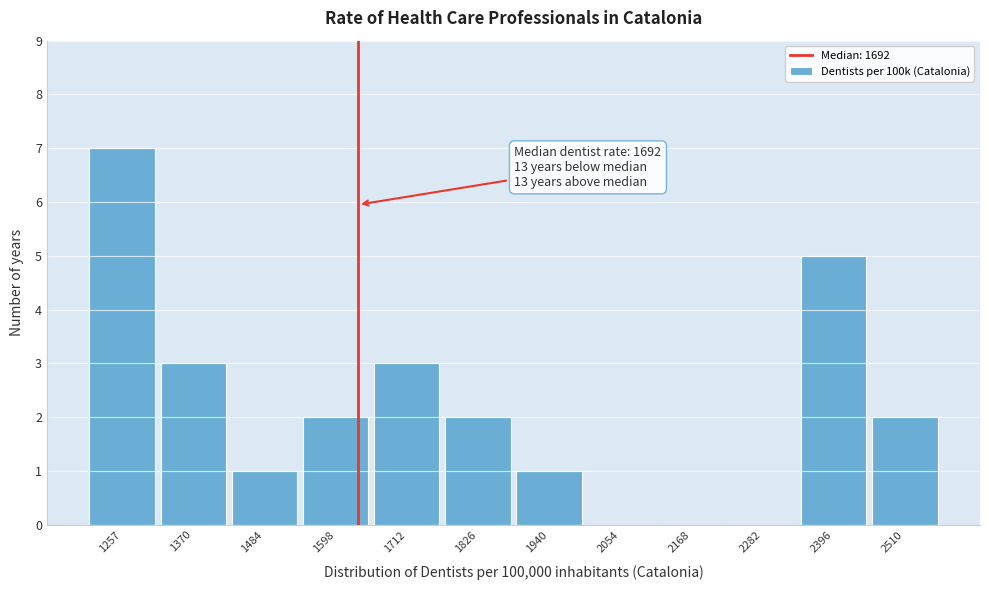

Reading left to right, extract all data points from this chart.

1257=7	1370=3	1484=1	1598=2	1712=3	1826=2	1940=1	2054=0	2168=0	2282=0	2396=5	2510=2